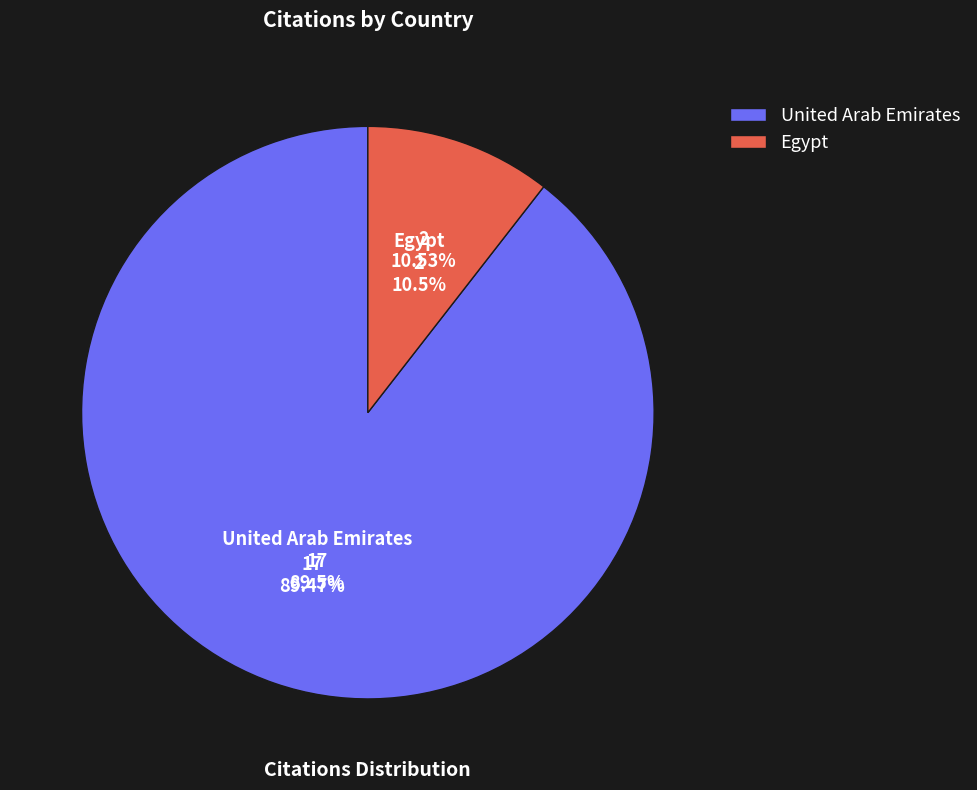

What is the total percentage of Egypt and United Arab Emirates?

100.0%